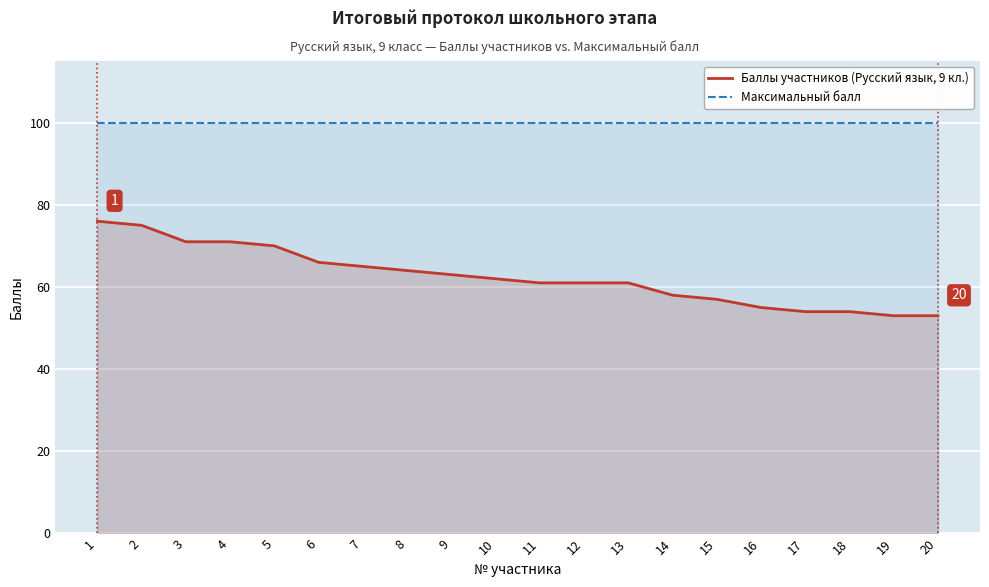

Rank the series by their maximum value, from lowest to highest.

Баллы участников (Русский язык, 9 кл.), Максимальный балл